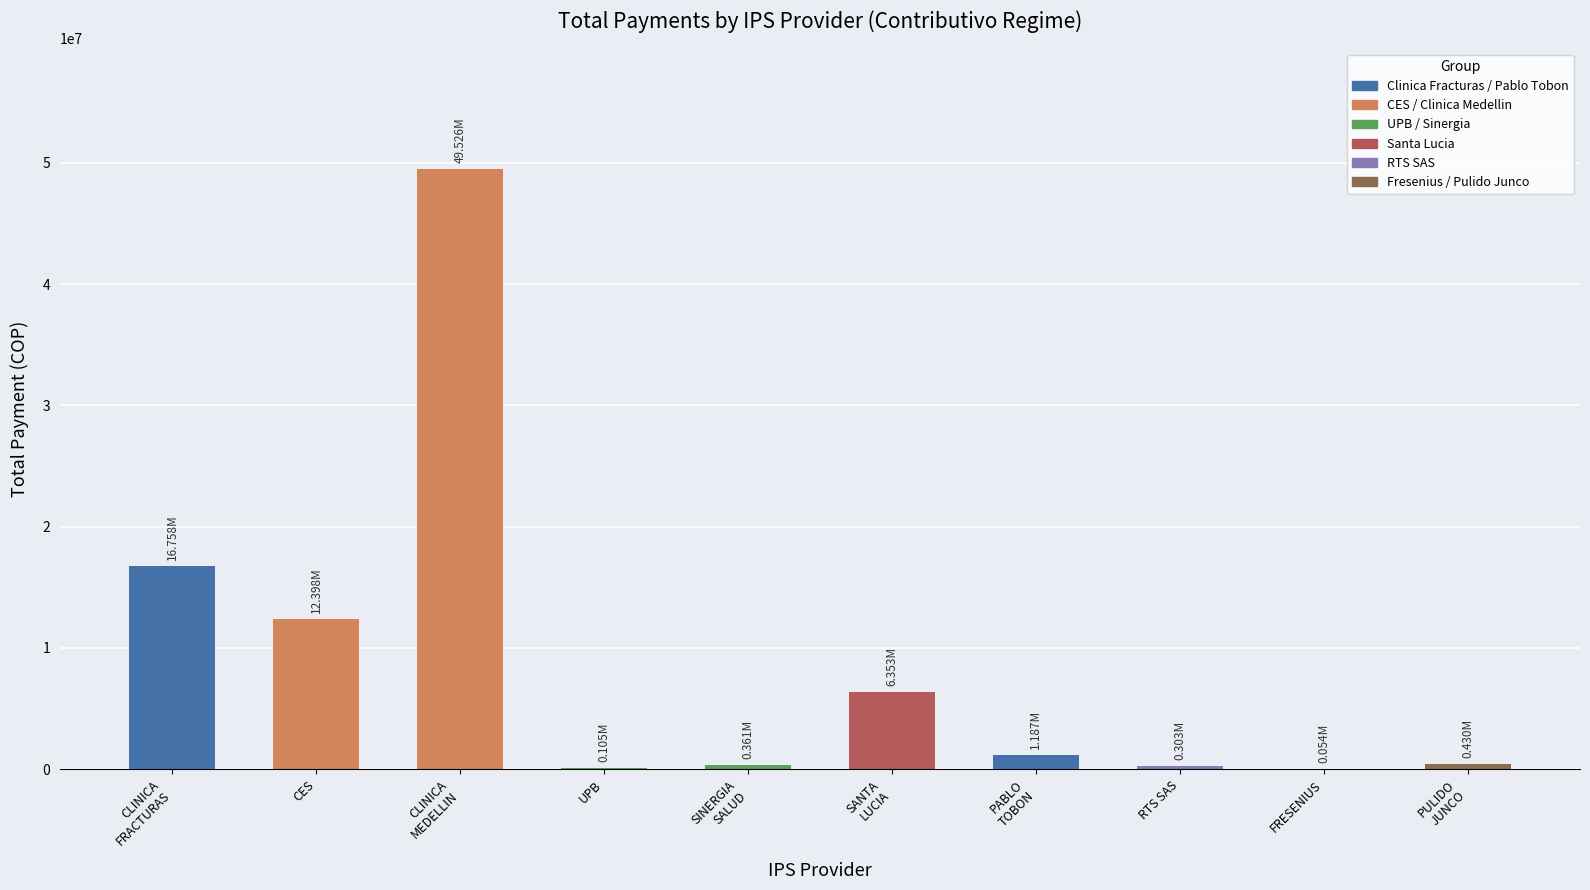

What is the change in value from CLINICA
FRACTURAS to PULIDO
JUNCO?

-16328821.9